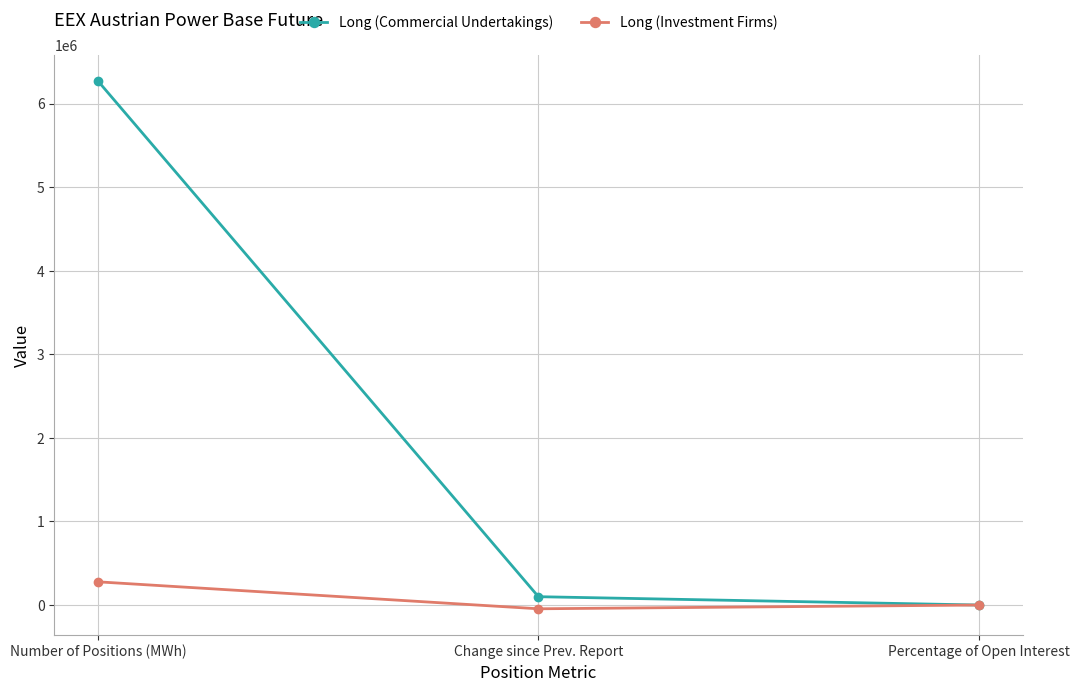

What is the lowest value of the Long (Commercial Undertakings) series?

84.4